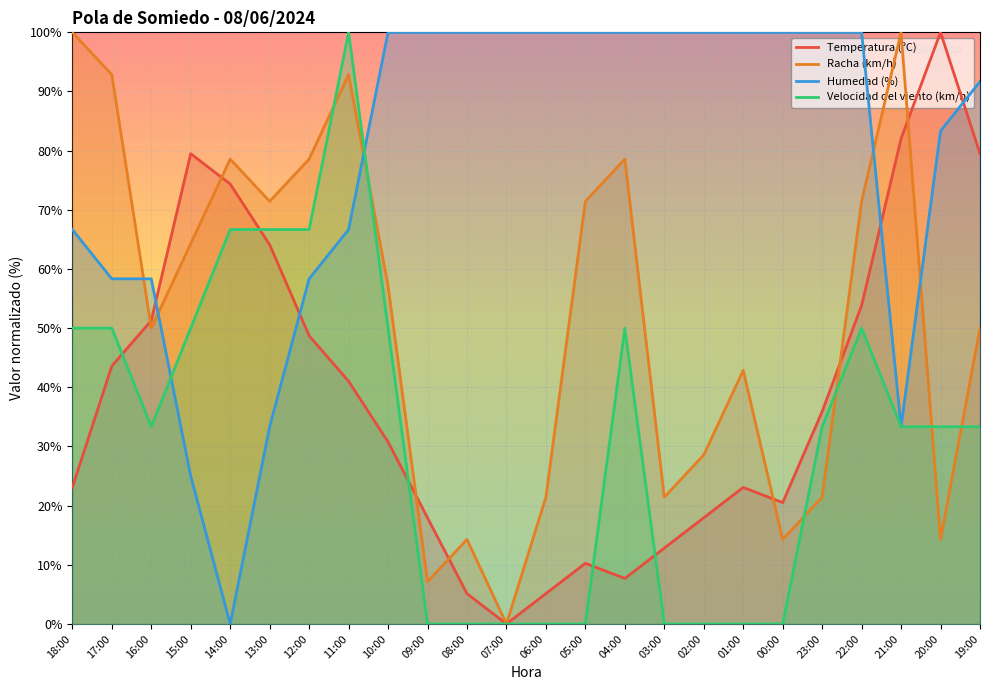

What is the difference between the maximum and minimum values in the Velocidad del viento (km/h) series?

100.0